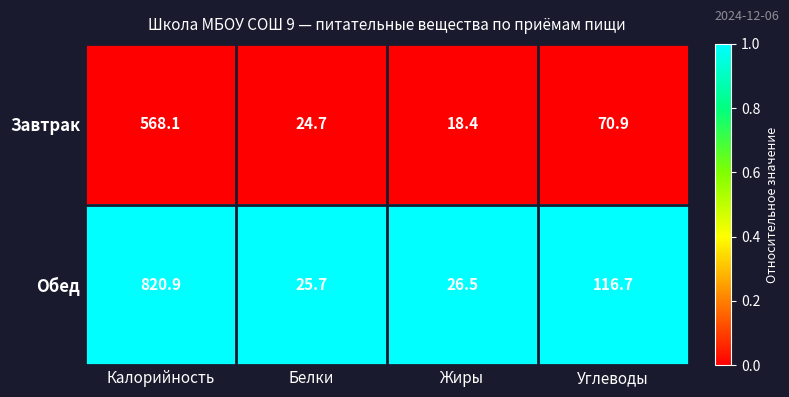

Which category has the highest value across all series?

Калорийность